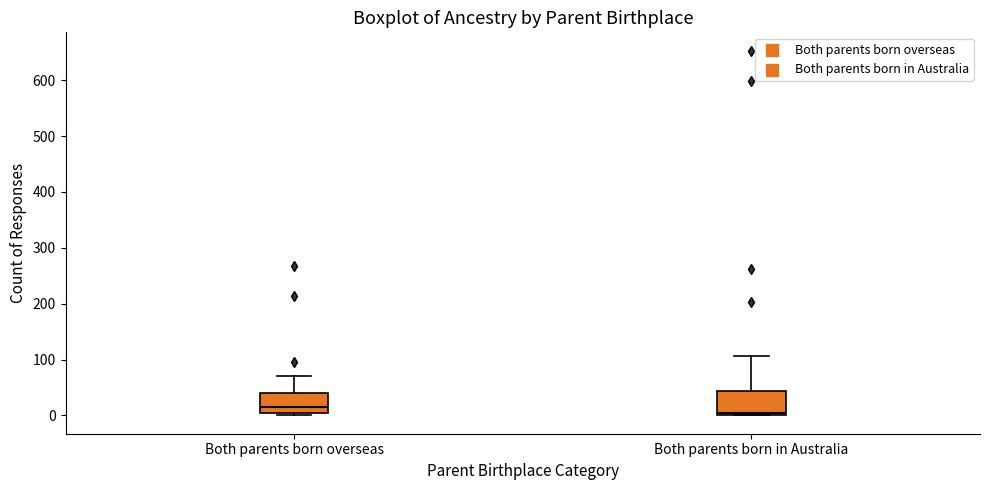

Which box has the lowest median line?

Both parents born in Australia